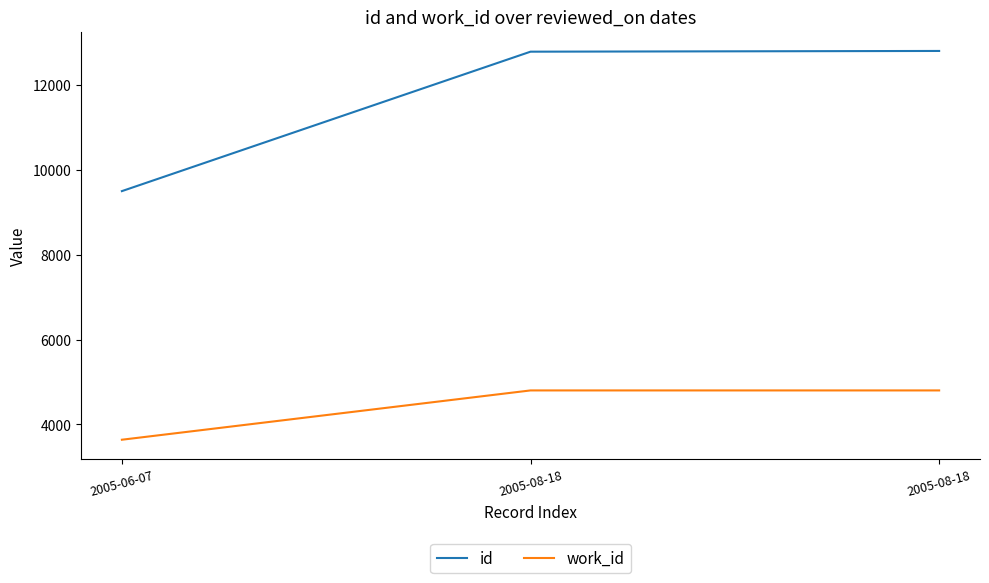

What is the maximum value shown in the chart?

12804